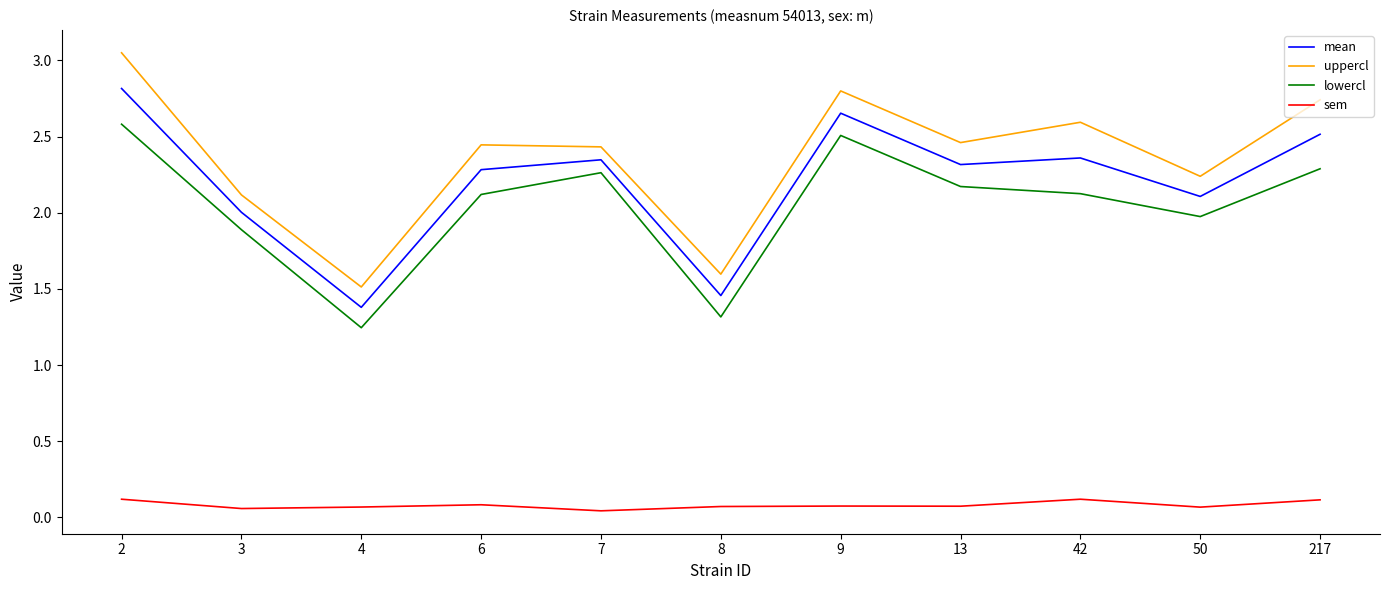

What is the sum of all sem values?

0.9